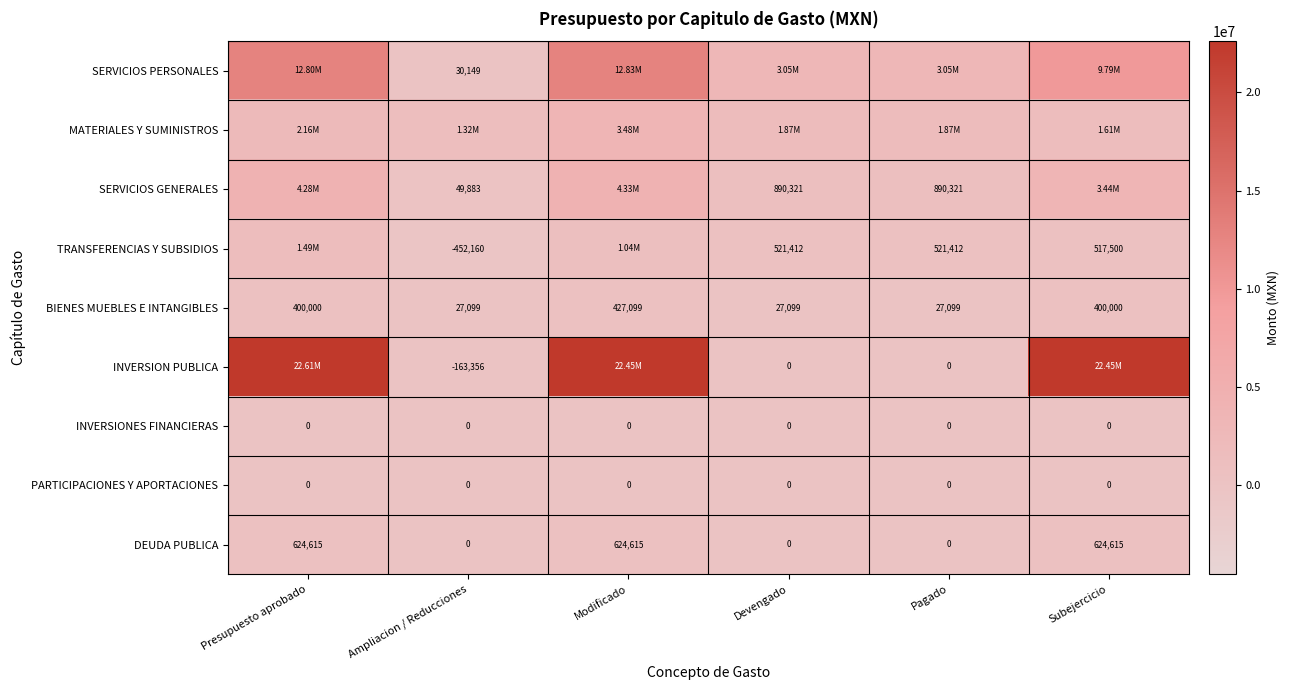

What is the total value across all series at Ampliacion / Reducciones?

810000.0